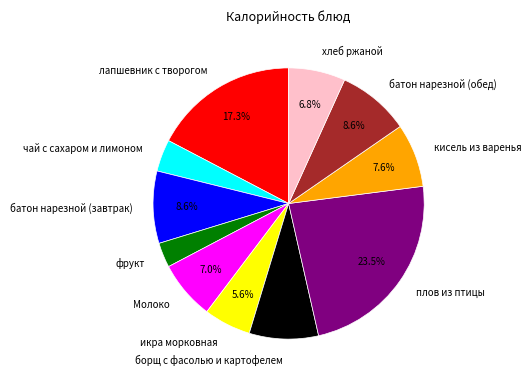

What is the largest slice in the pie chart?

плов из птицы